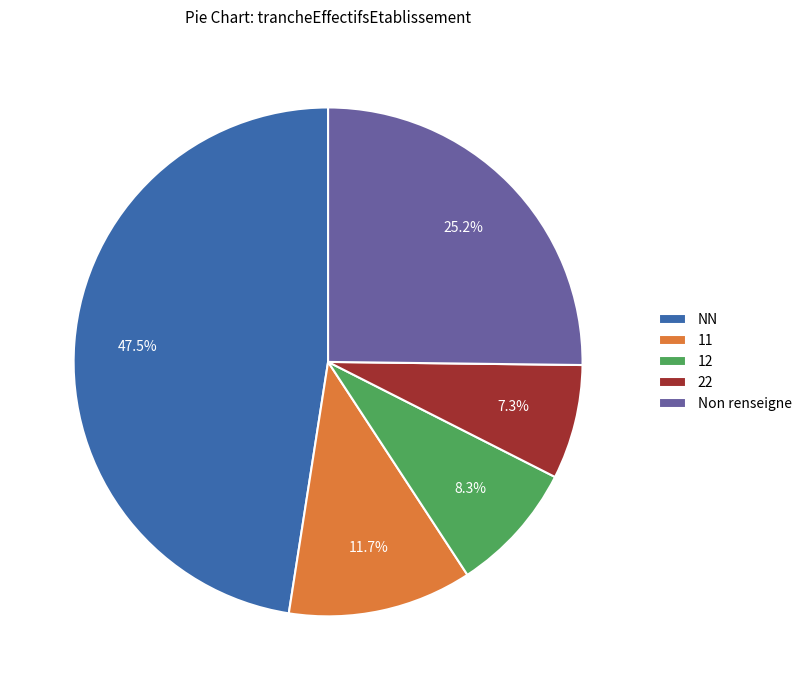

Is 12 the majority of the pie?

No